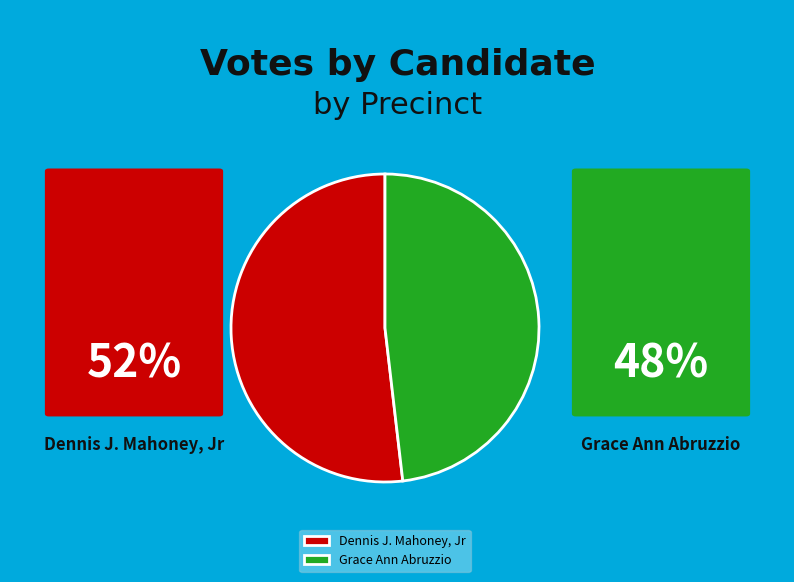

Is the sum of Grace Ann Abruzzio and Dennis J. Mahoney, Jr greater than half?

Yes